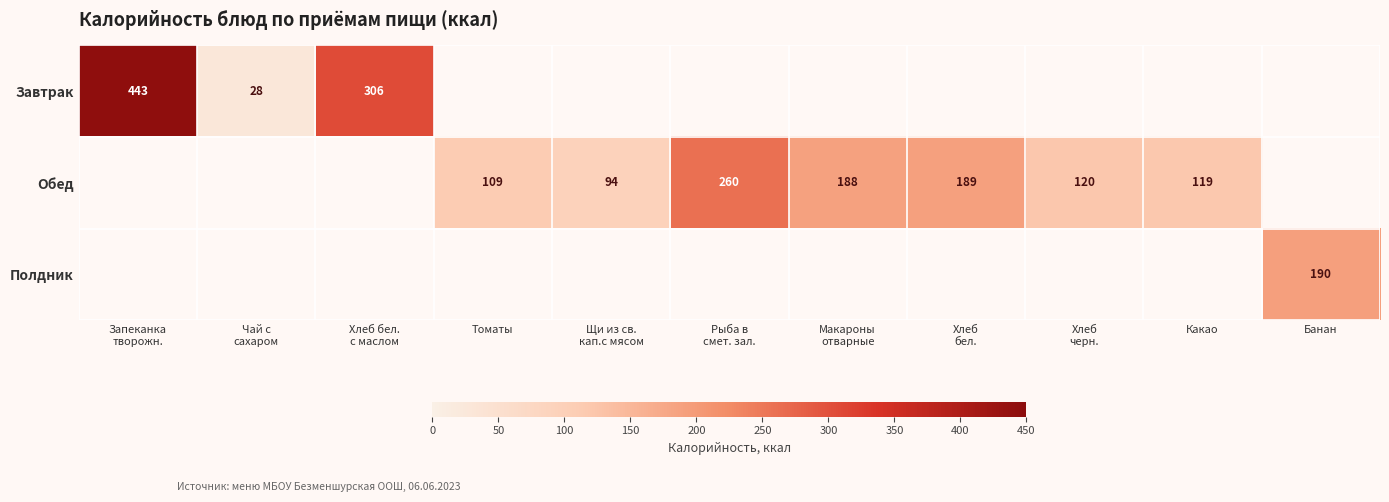

Which category has the lowest value in the Полдник series?

Запеканка творожн.